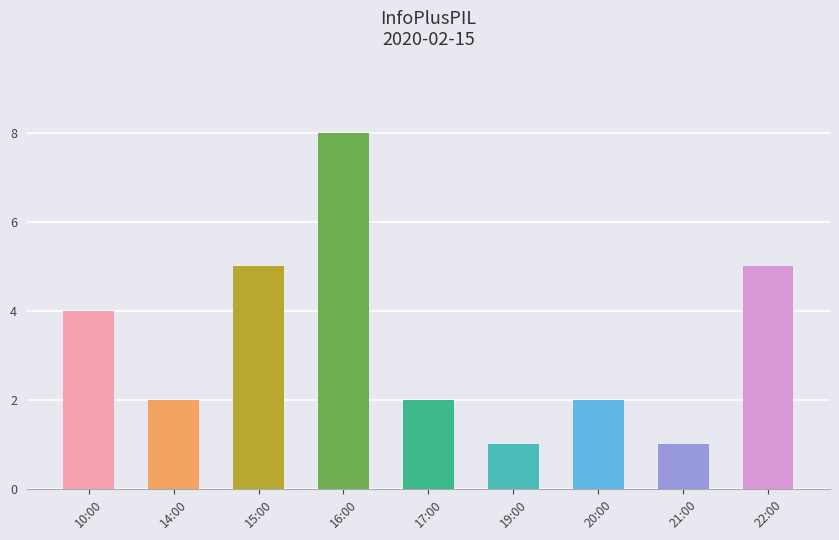

What is the value of the 4th bar from the left?

8